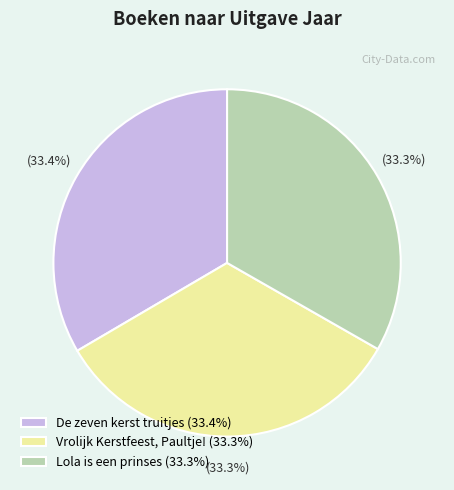

How many slices are in this pie chart?

3